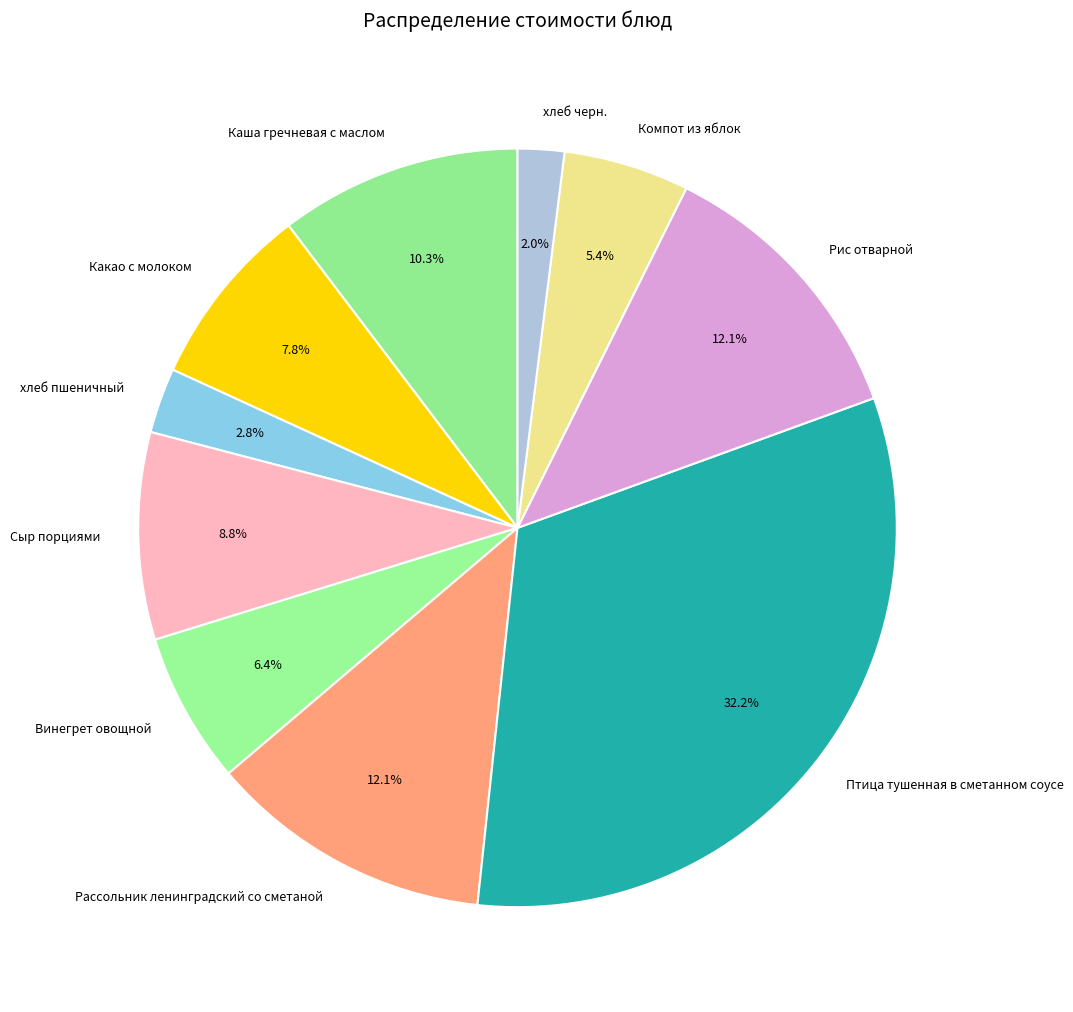

To the nearest percent, what is the difference between the largest and smallest slice percentages?

30%